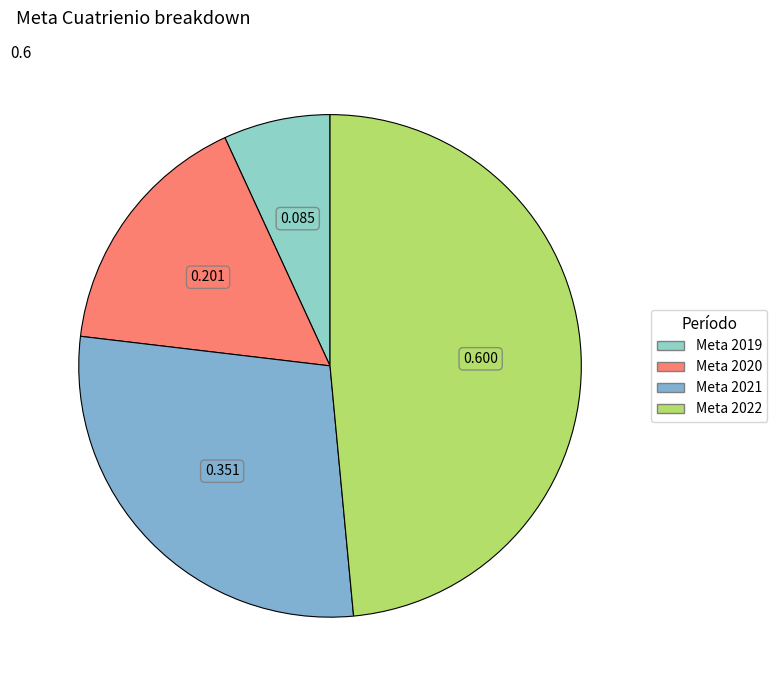

To the nearest percent, what portion does Meta 2022 represent?

49%